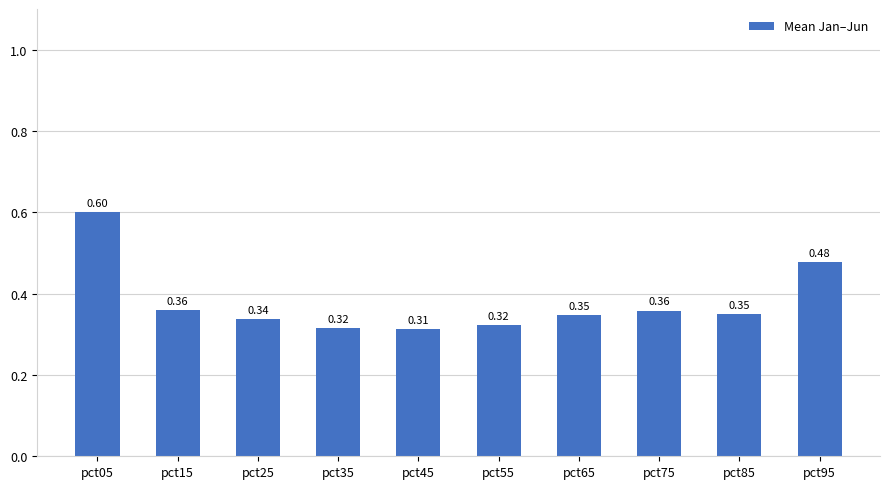

How many values are between 0 and 1?

10